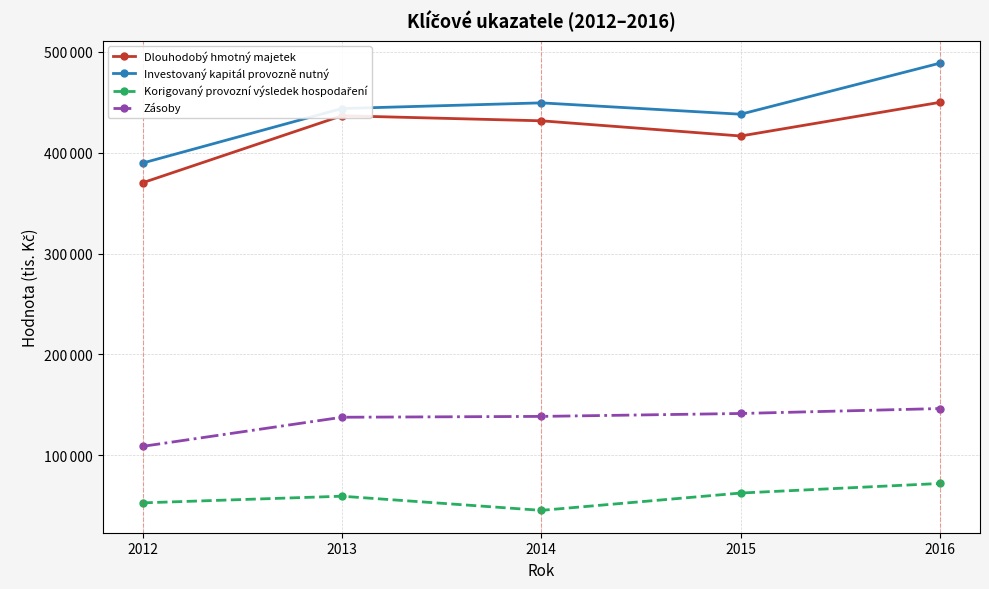

What is the lowest value of the Zásoby series?

108746.4